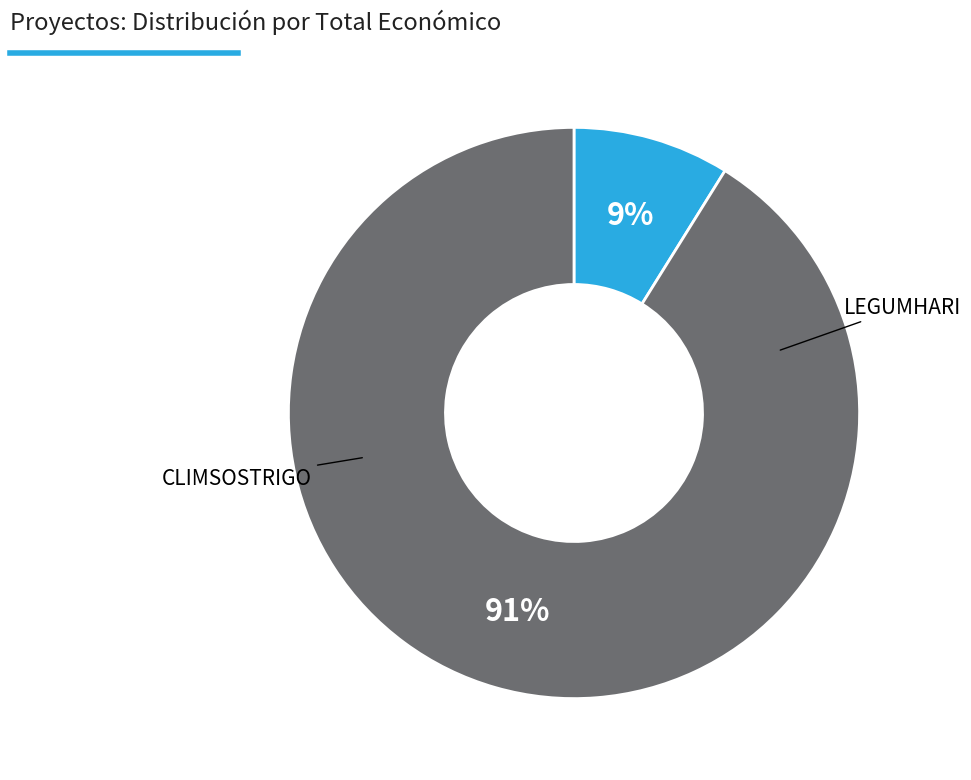

How many segments does this pie chart have?

2